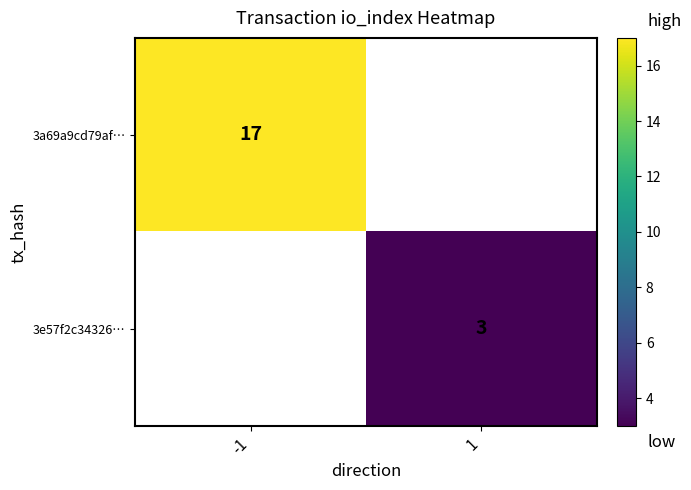

The value of 3a69a9cd79af… at -1 is 8. True or false?

False